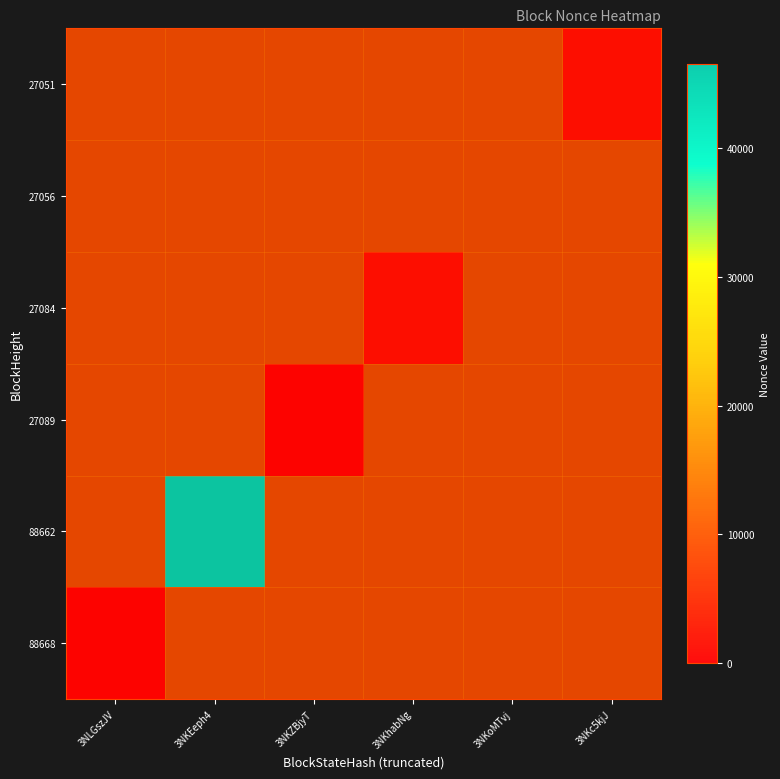

Between 3NKZBjyT and 3NLGszJV, which is larger?

3NLGszJV